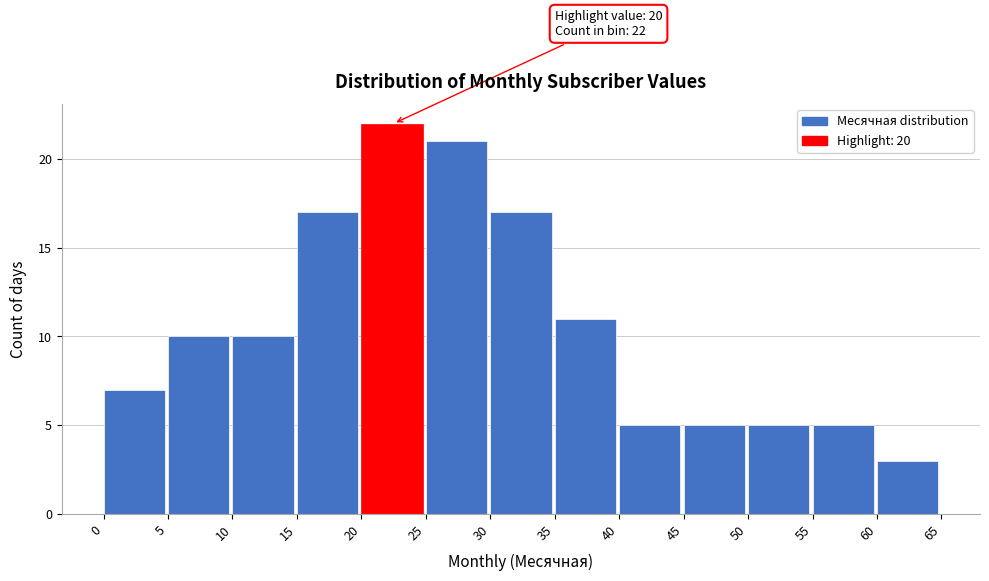

Over which range of the x-axis is the bar tallest?

20 to 25